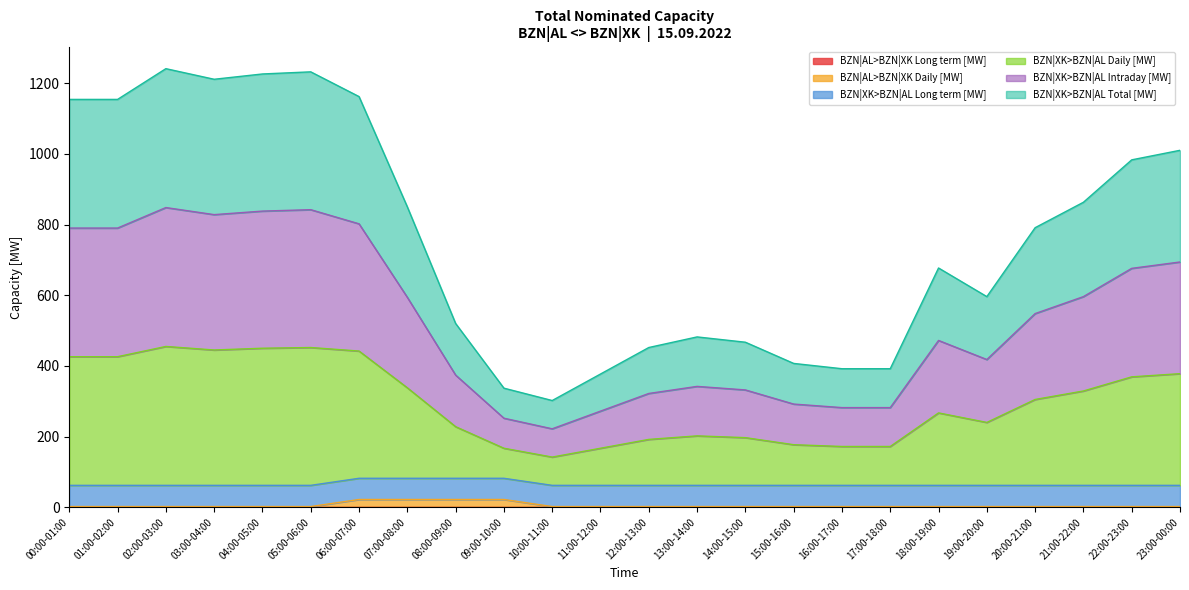

Between 06:00-07:00 and 16:00-17:00, which series saw the biggest shift?

BZN|XK>BZN|AL Daily [MW]